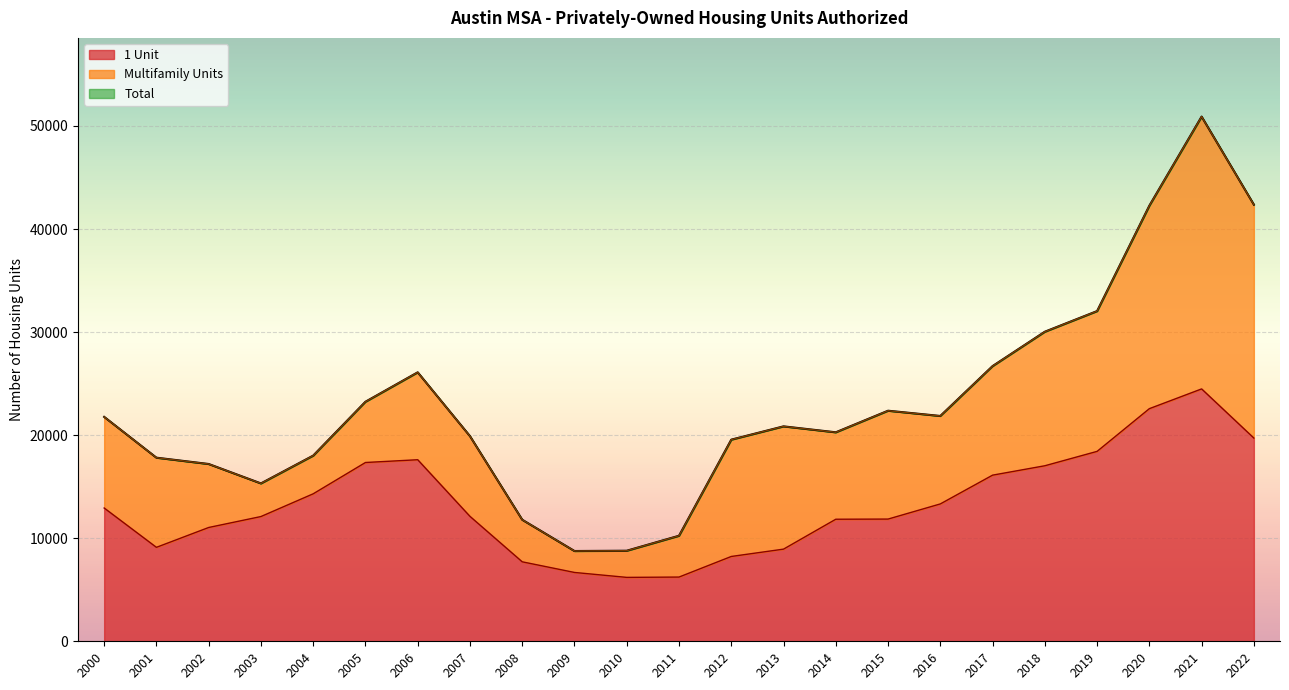

True or false: 1 Unit and Total cross at least once.

False